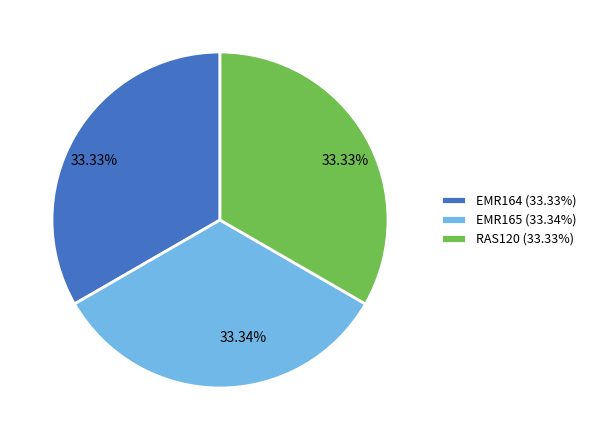

What is the ratio of the value at EMR164 to the value at EMR165?

1.0